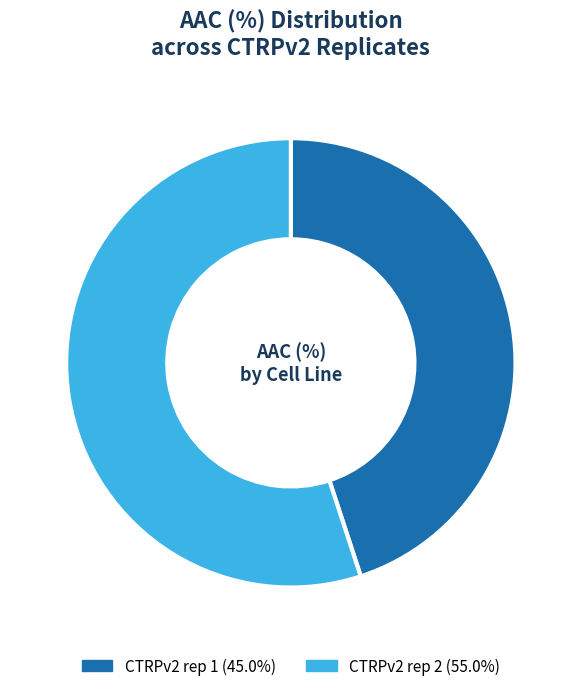

Is the sum of CTRPv2 rep 2 and CTRPv2 rep 1 greater than half?

Yes